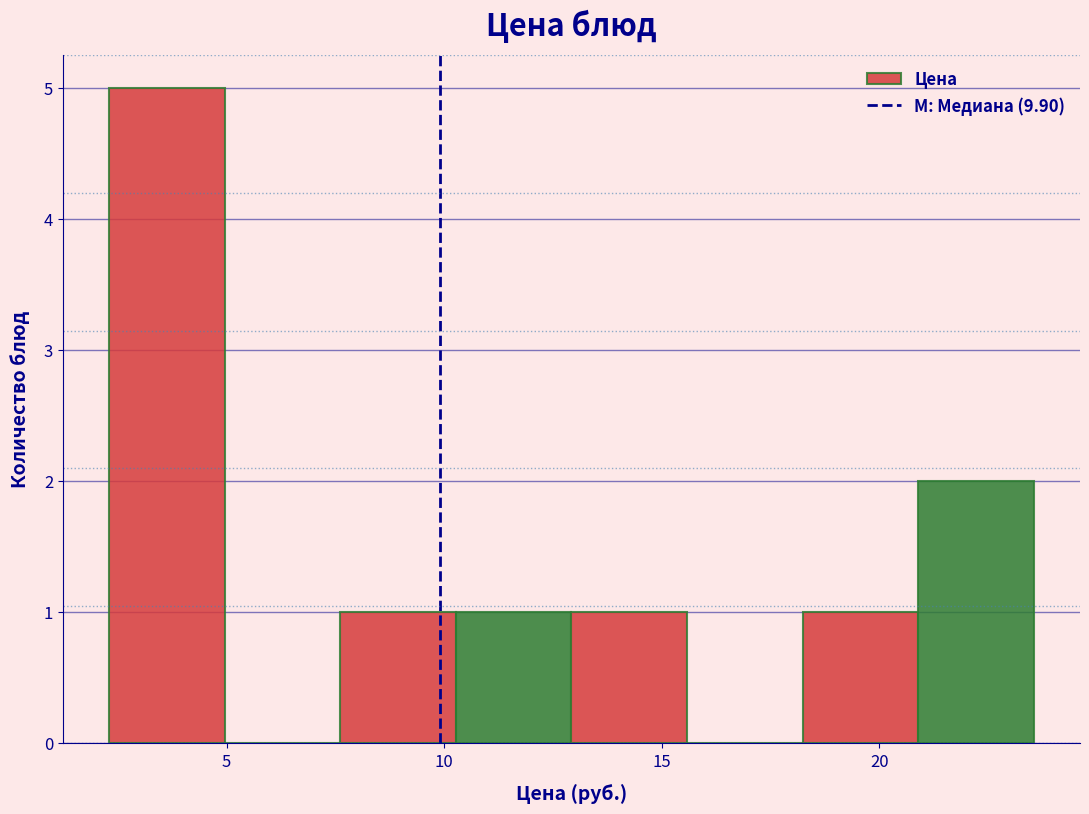

How tall is the bar that spans 13.0 to 15.5 on the x-axis? Neither the bar edges nor the heights are printed on the chart, so give them approximately, as read against the axes.

1